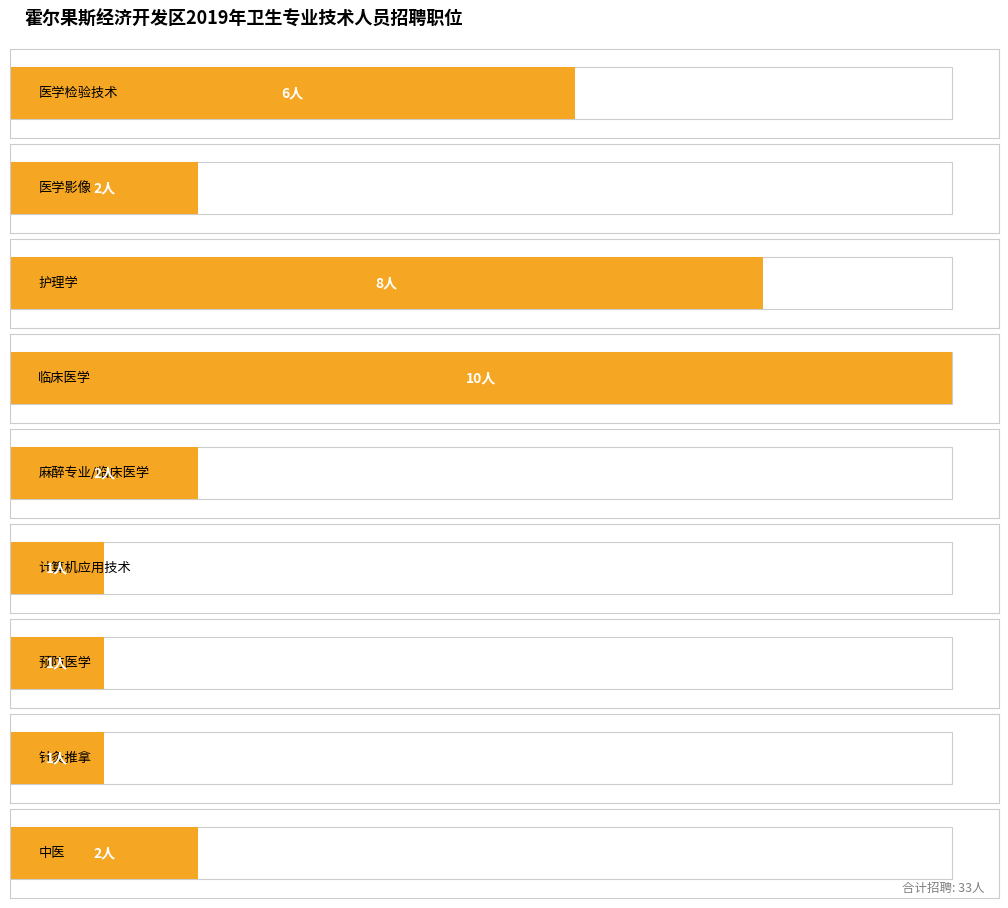

What is the change in value from 医学影像 to 针灸推拿?

-1